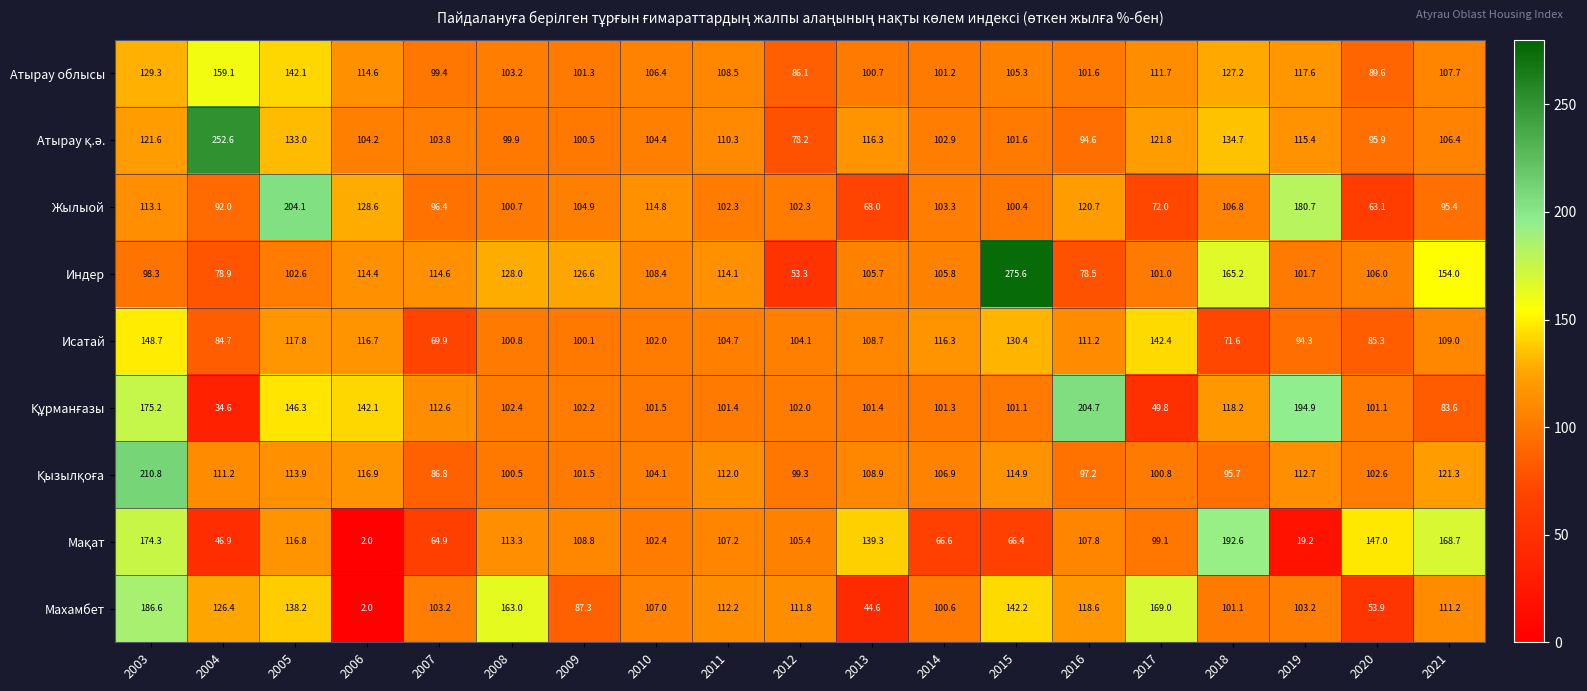

Which series has the widest spread of values?

Индер